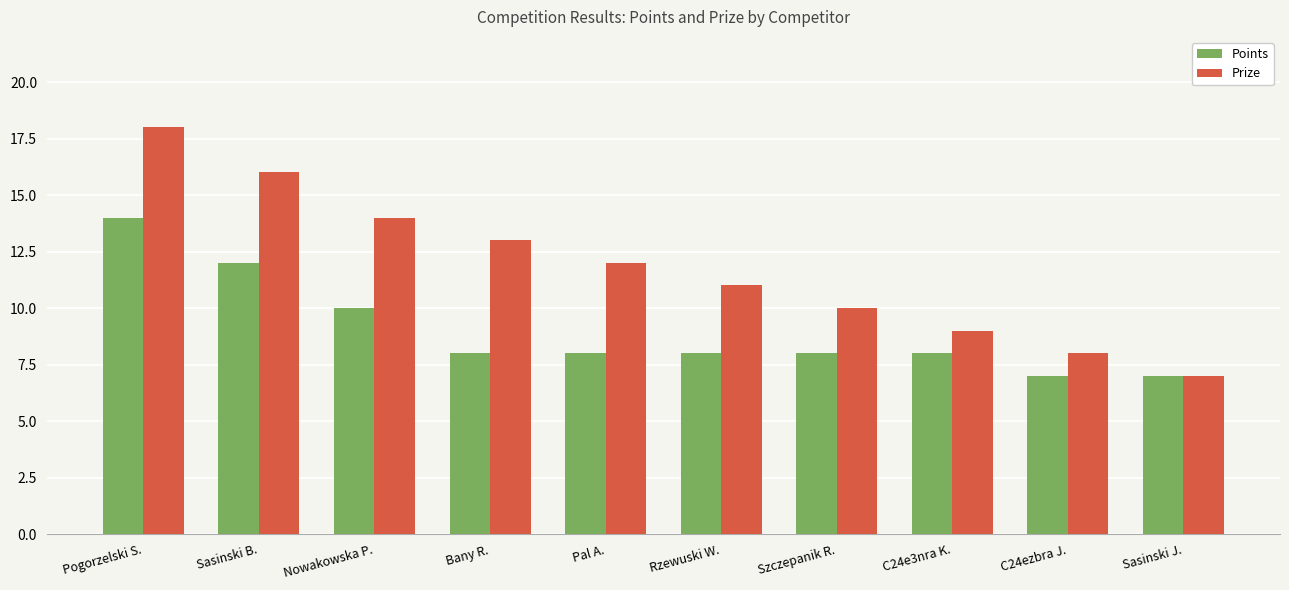

Where does the Points series first go above 8?

Pogorzelski S.